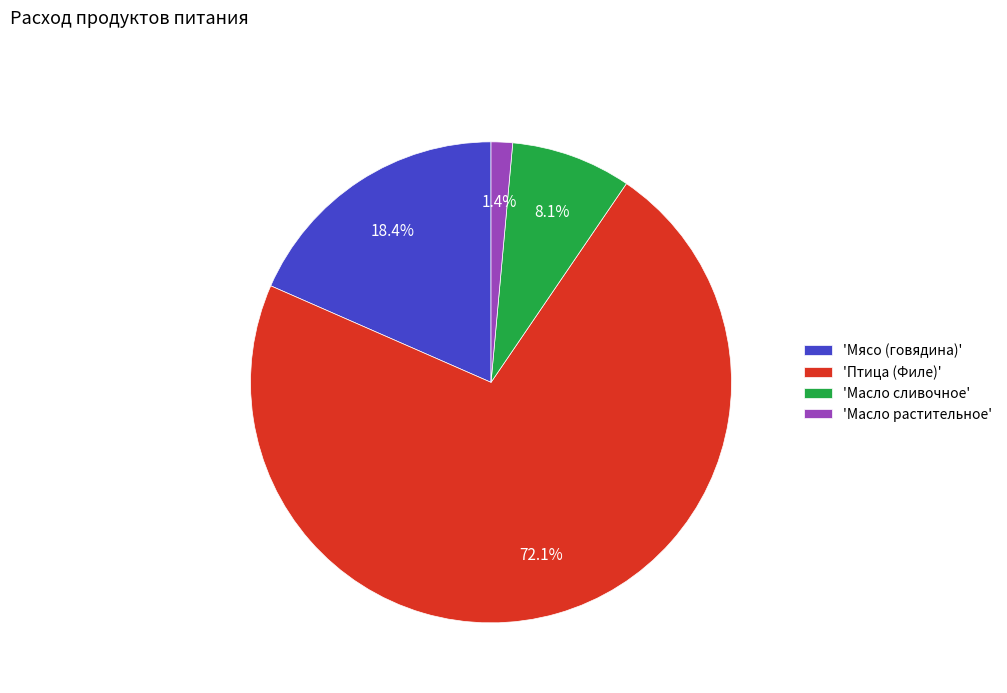

Which category has the biggest portion of the pie?

'Птица (Филе)'